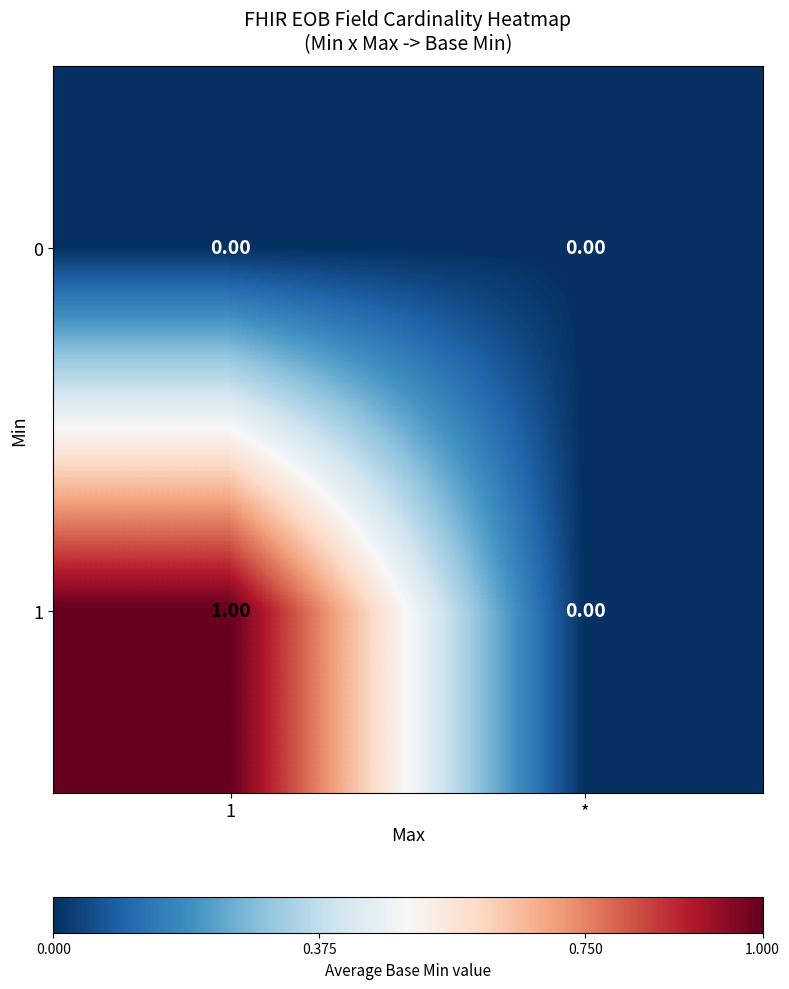

Rank the series at 1 from lowest to highest value.

0, 1